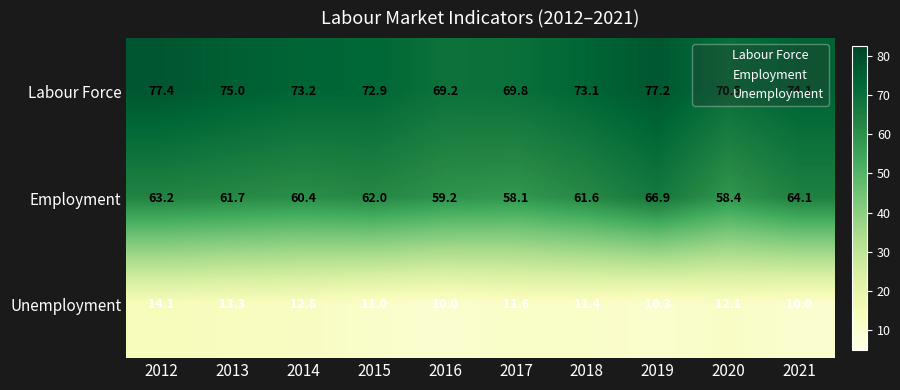

What is the minimum value for Unemployment?

10.0